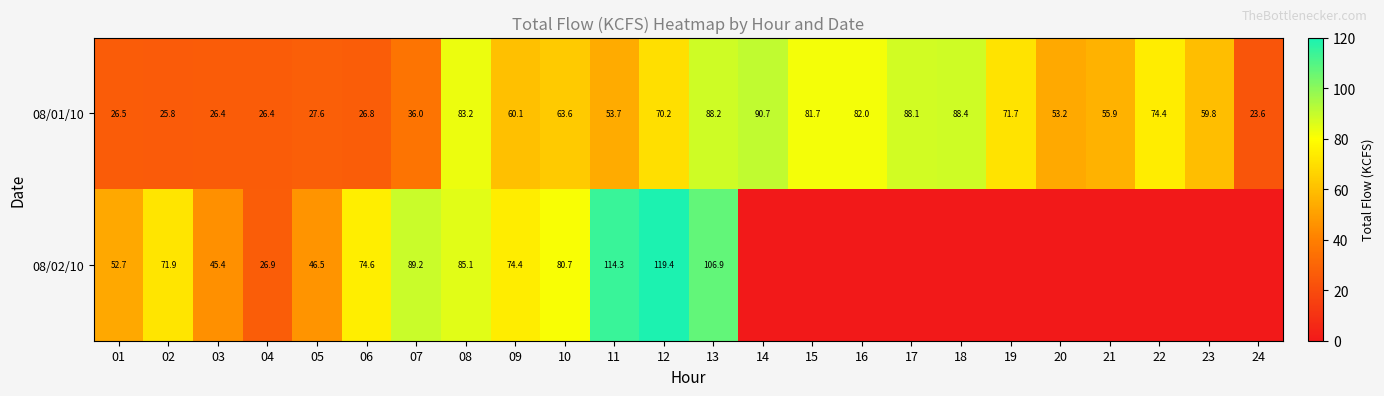

What is the sum of all 08/01/10 values?

1384.0